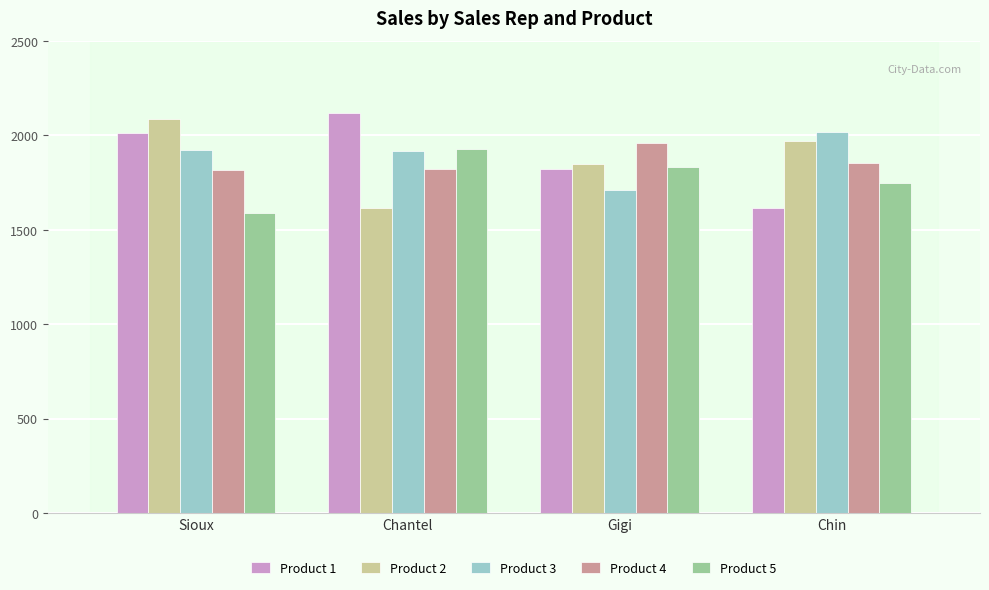

List the series in order of their peak value, highest first.

Product 1, Product 2, Product 3, Product 4, Product 5